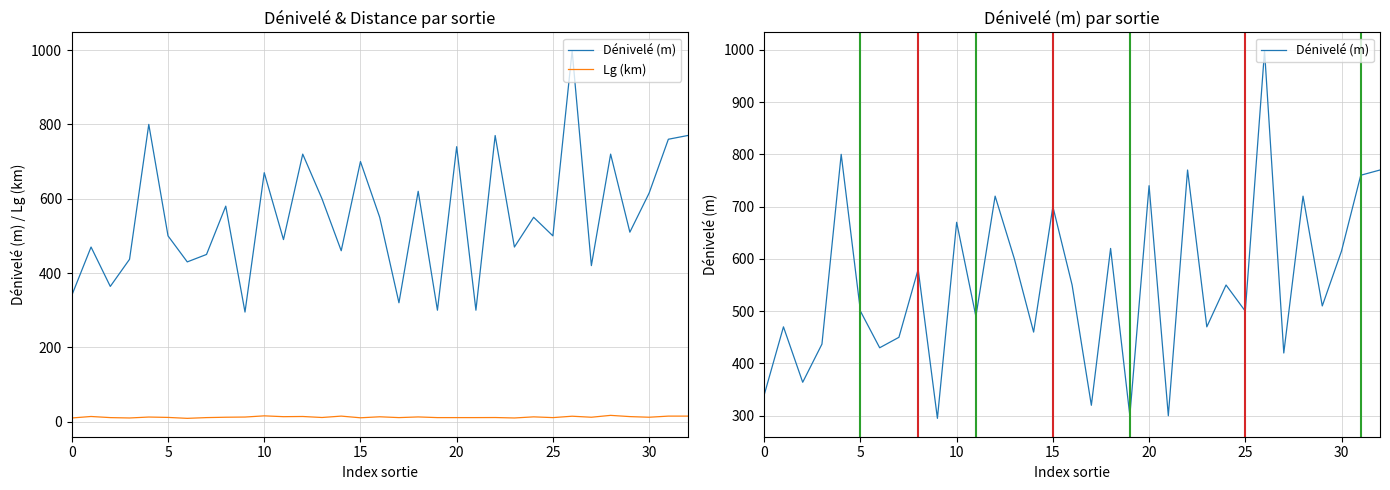

Read the Dénivelé (m) value at 13.

600.0